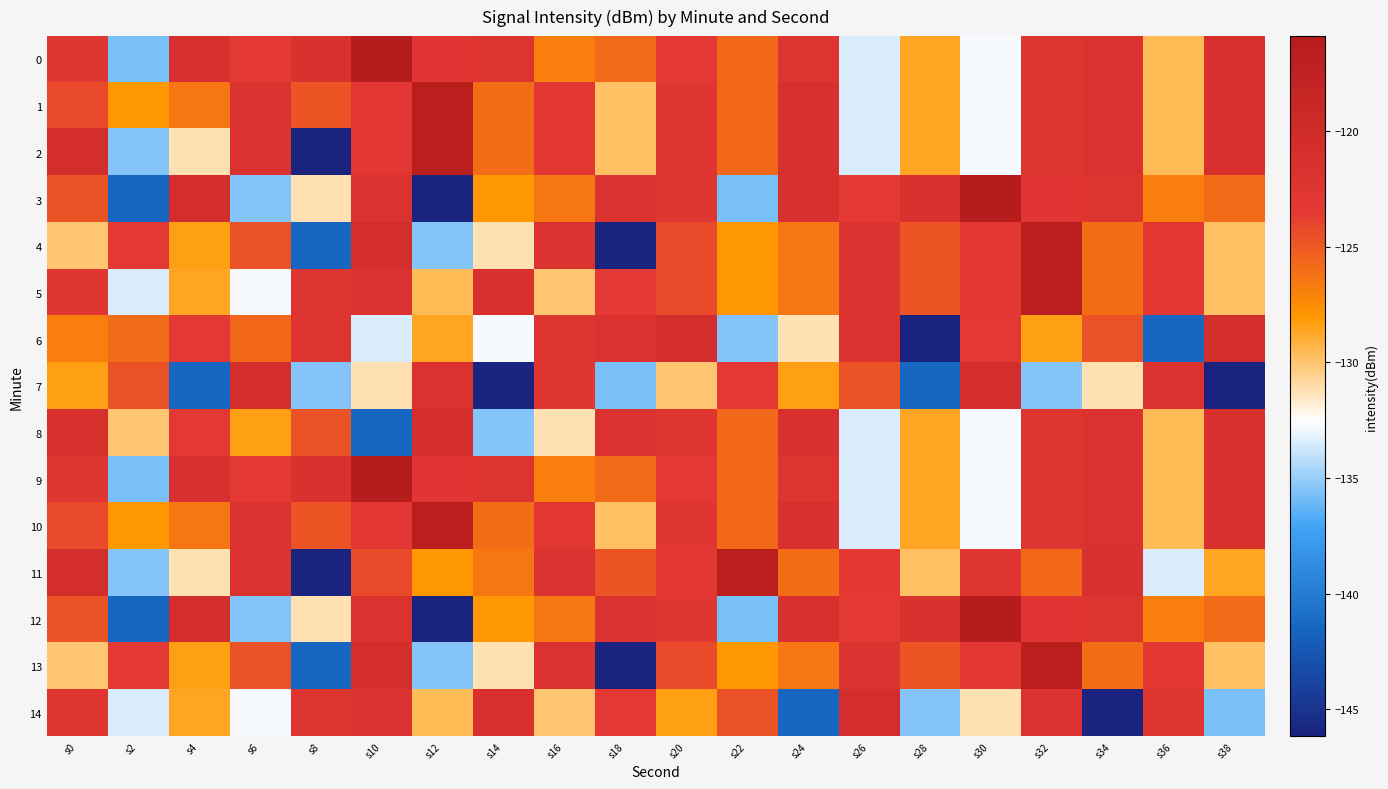

Rank the series by their maximum value, from highest to lowest.

0, 3, 9, 12, 1, 2, 4, 5, 10, 11, 13, 6, 7, 8, 14